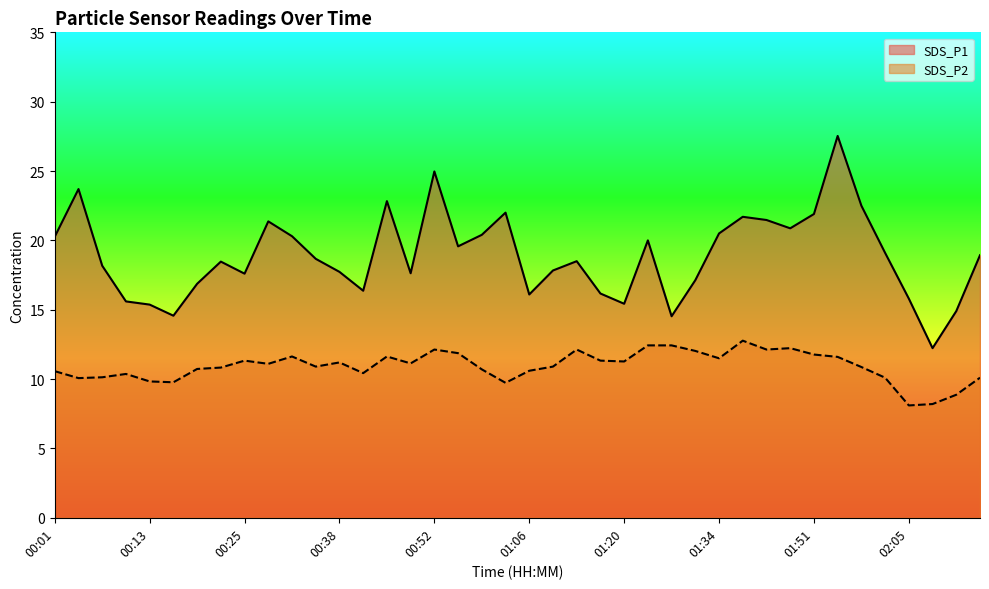

What is the difference between the maximum and second lowest values in the SDS_P1 series?

13.0